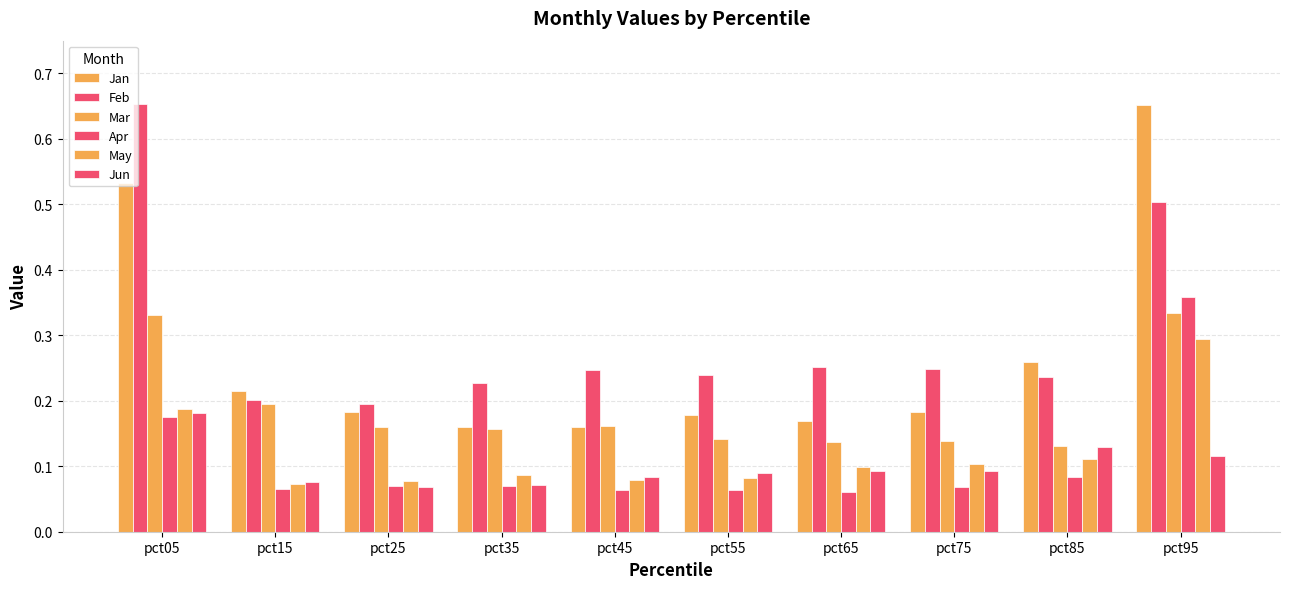

Count the number of data series in this chart.

6